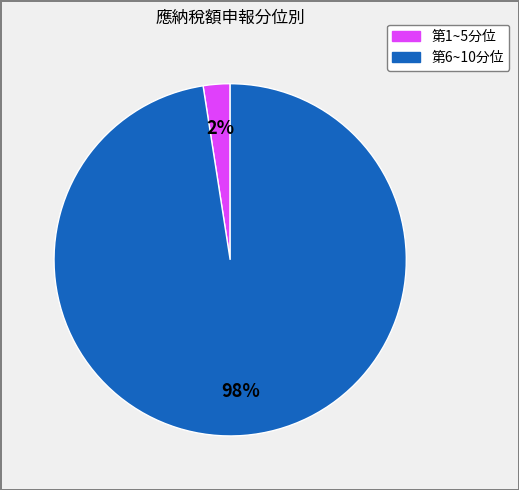

Does any single category account for the majority?

Yes